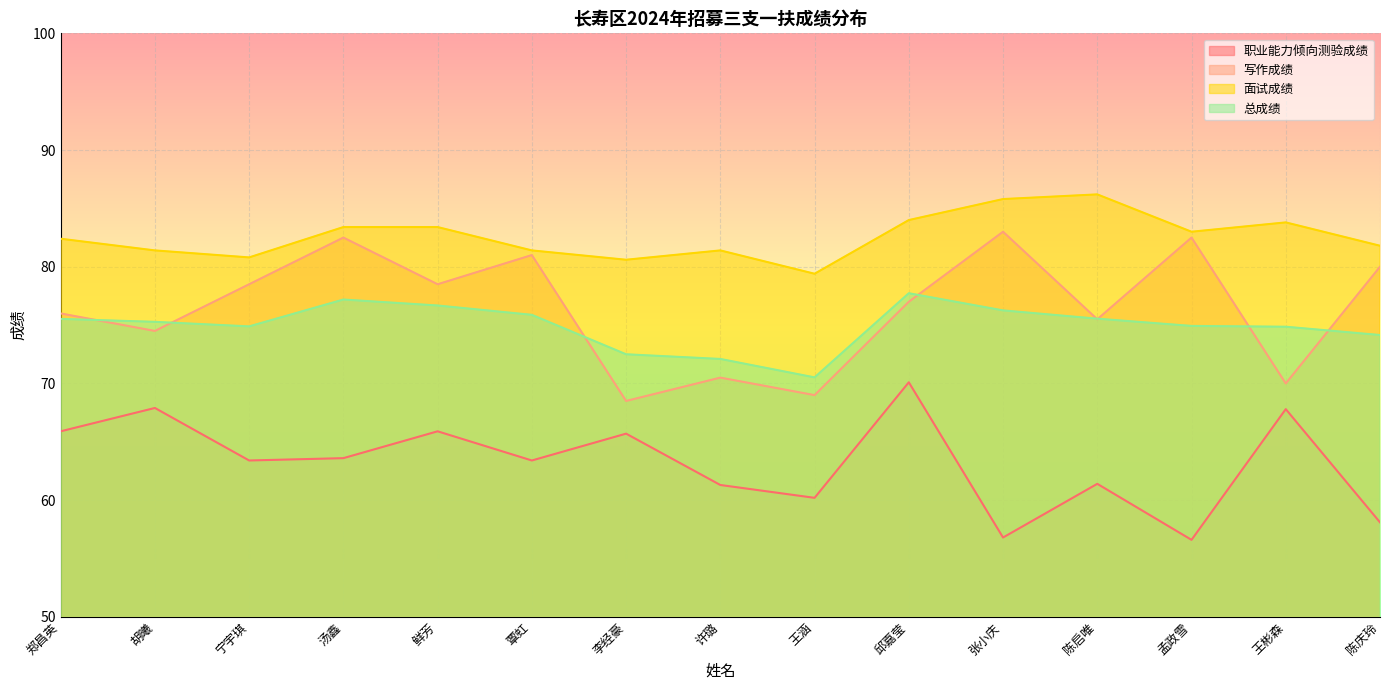

In 职业能力倾向测验成绩, how many points are higher than both neighbors (excluding endpoints)?

6